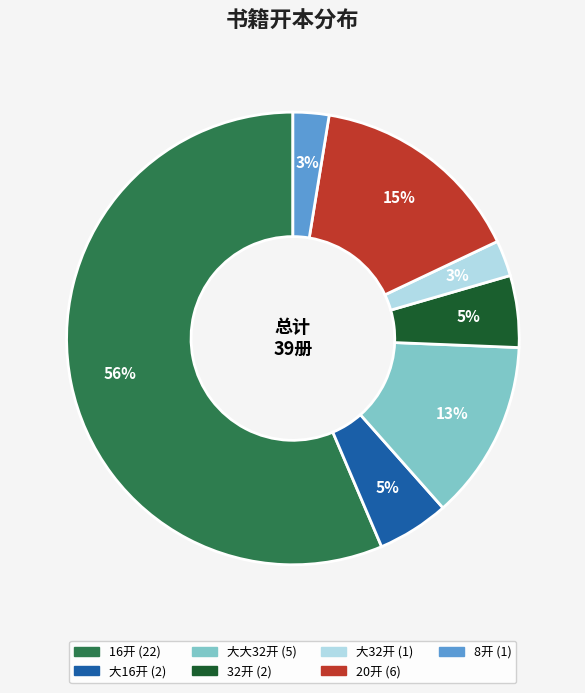

How many segments does this pie chart have?

7